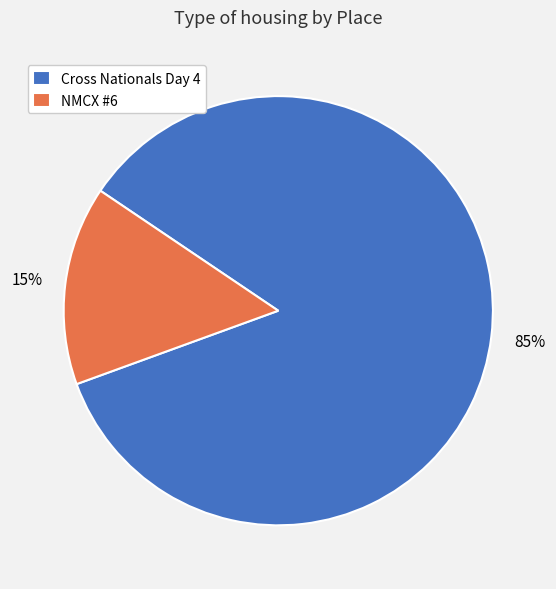

Is the sum of Cross Nationals Day 4 and NMCX #6 greater than half?

Yes